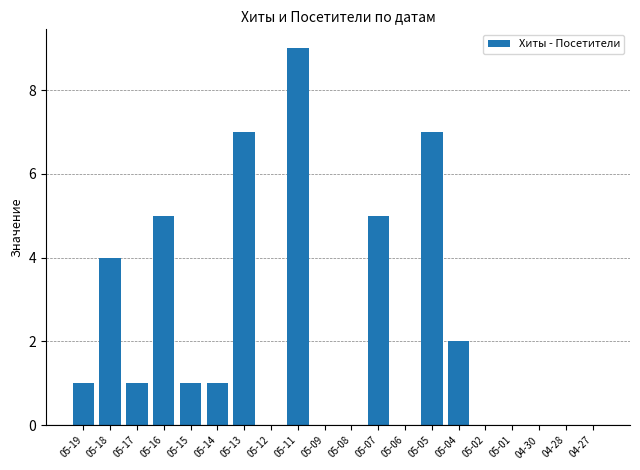

Which label corresponds to the largest value in the chart?

05-11